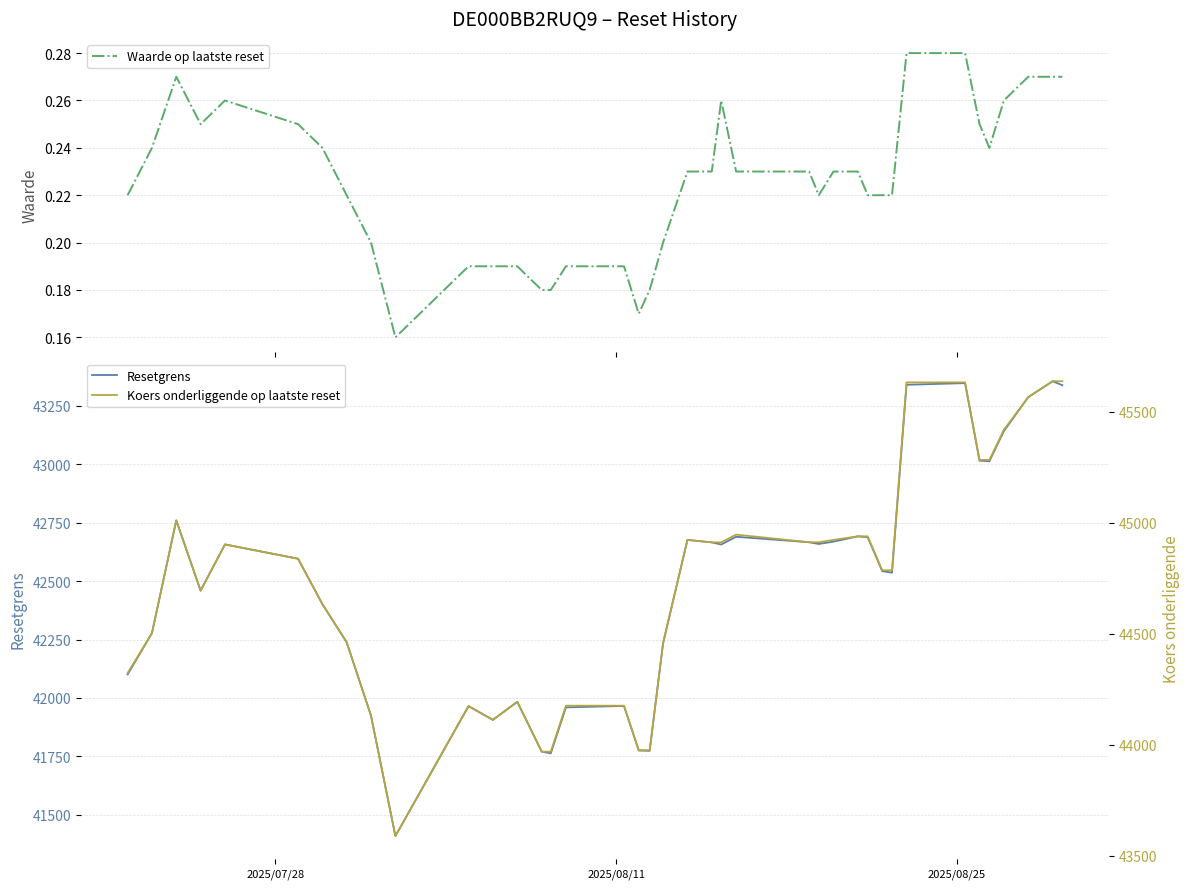

What is the minimum value for Resetgrens?

41409.2